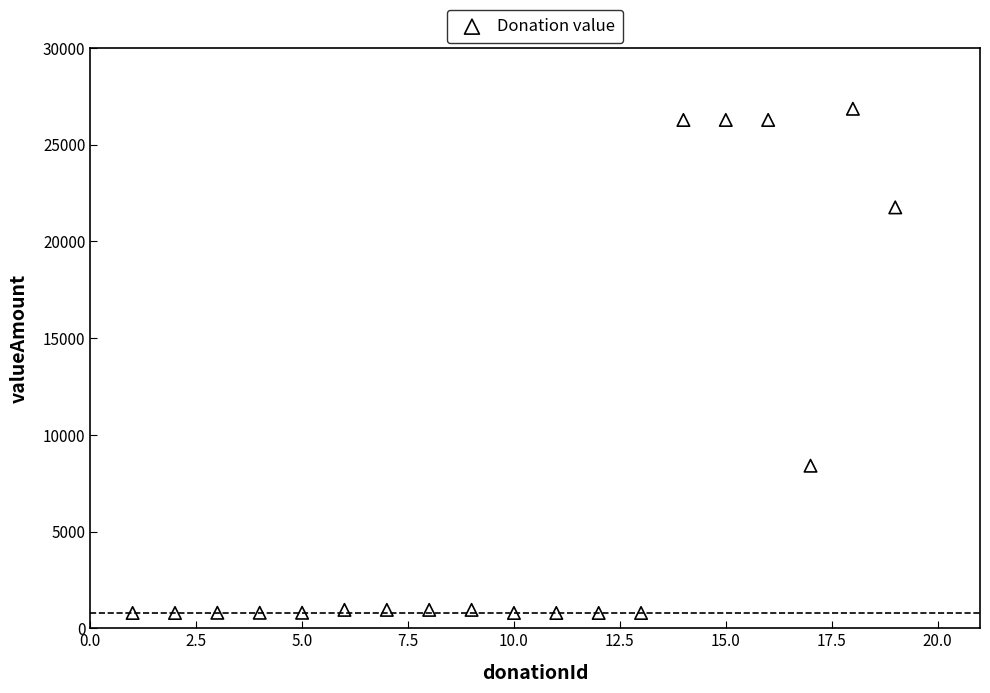

What is the range of X values (max minus min)?

18